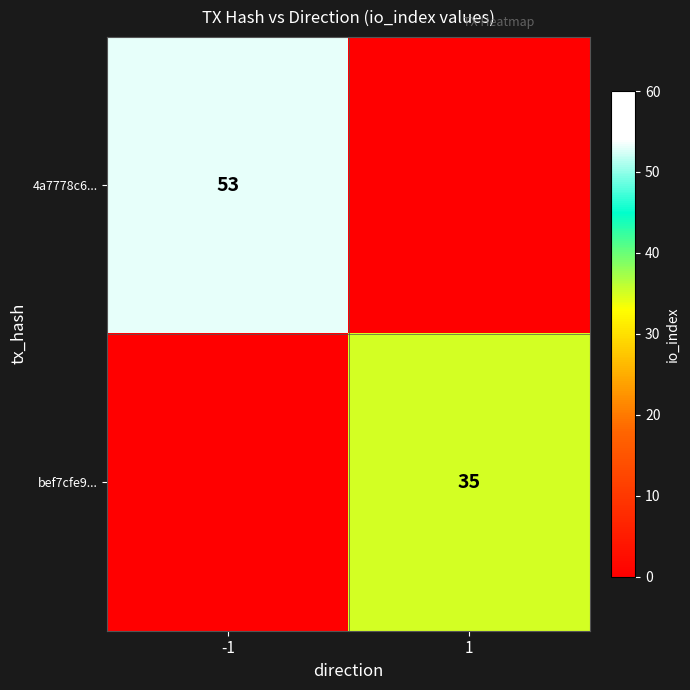

The bef7cfe9... series shows 52 at 1. True or false?

False